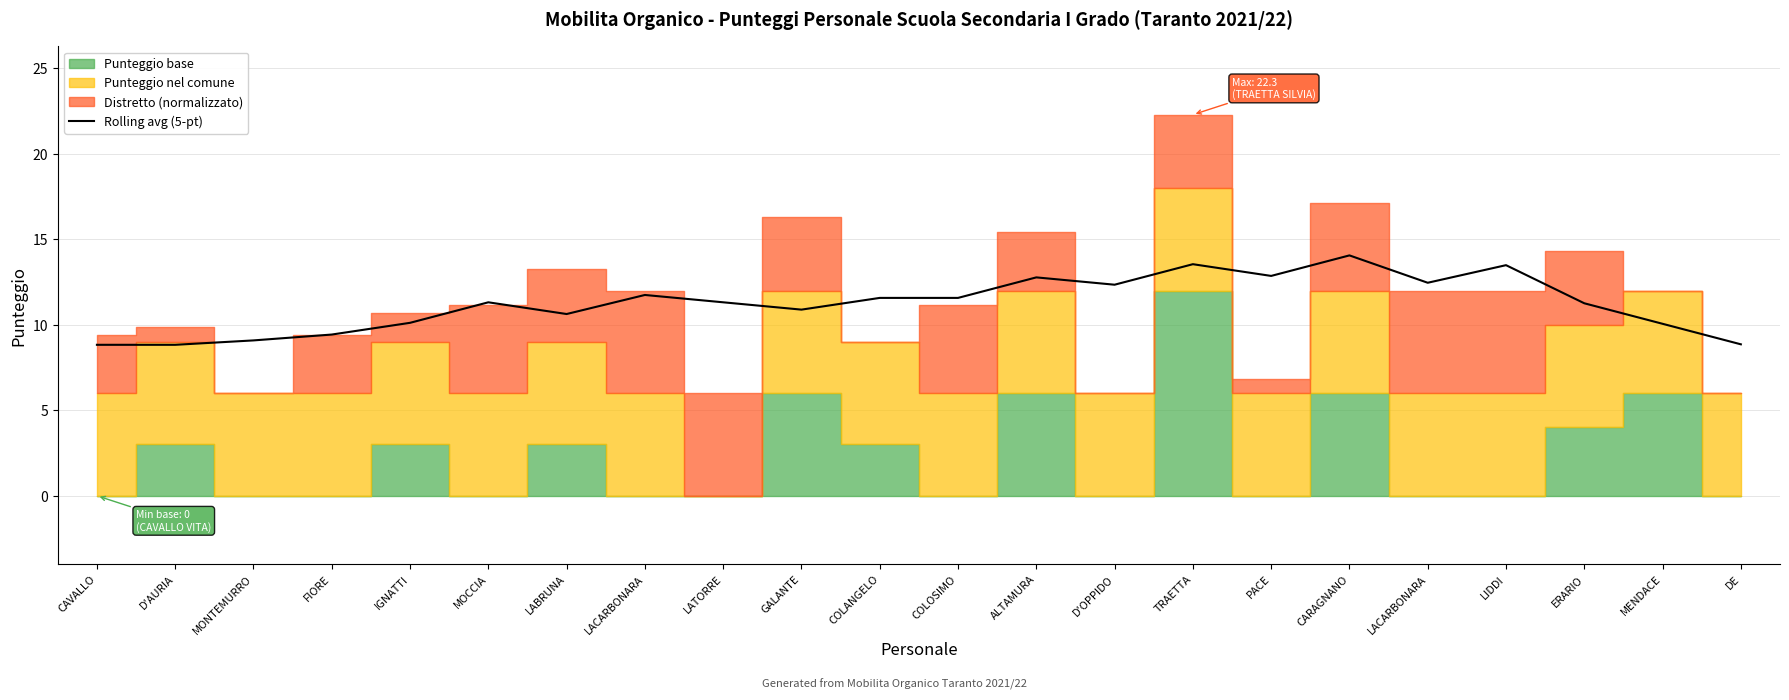

What is the ratio of the value at IGNATTI to the value at MONTEMURRO?

1.1